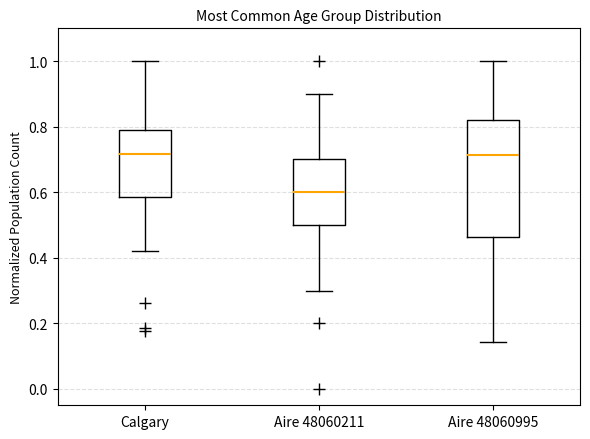

Where is the lower edge of the box for Aire 48060995 on the y-axis? The values are not printed on the chart, so give them approximately, as read against the axis.

0.46